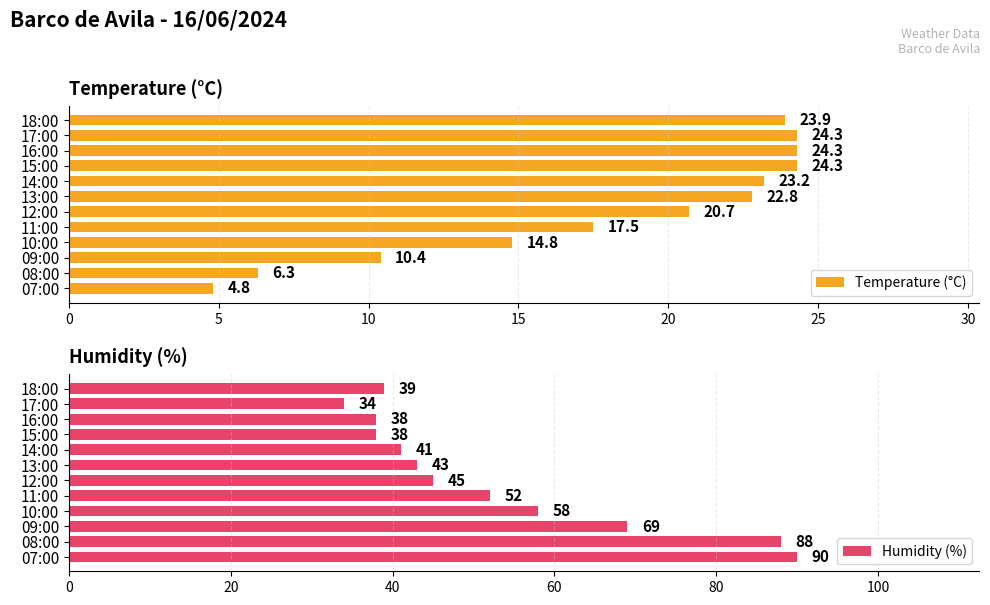

How many series are shown in this chart?

2